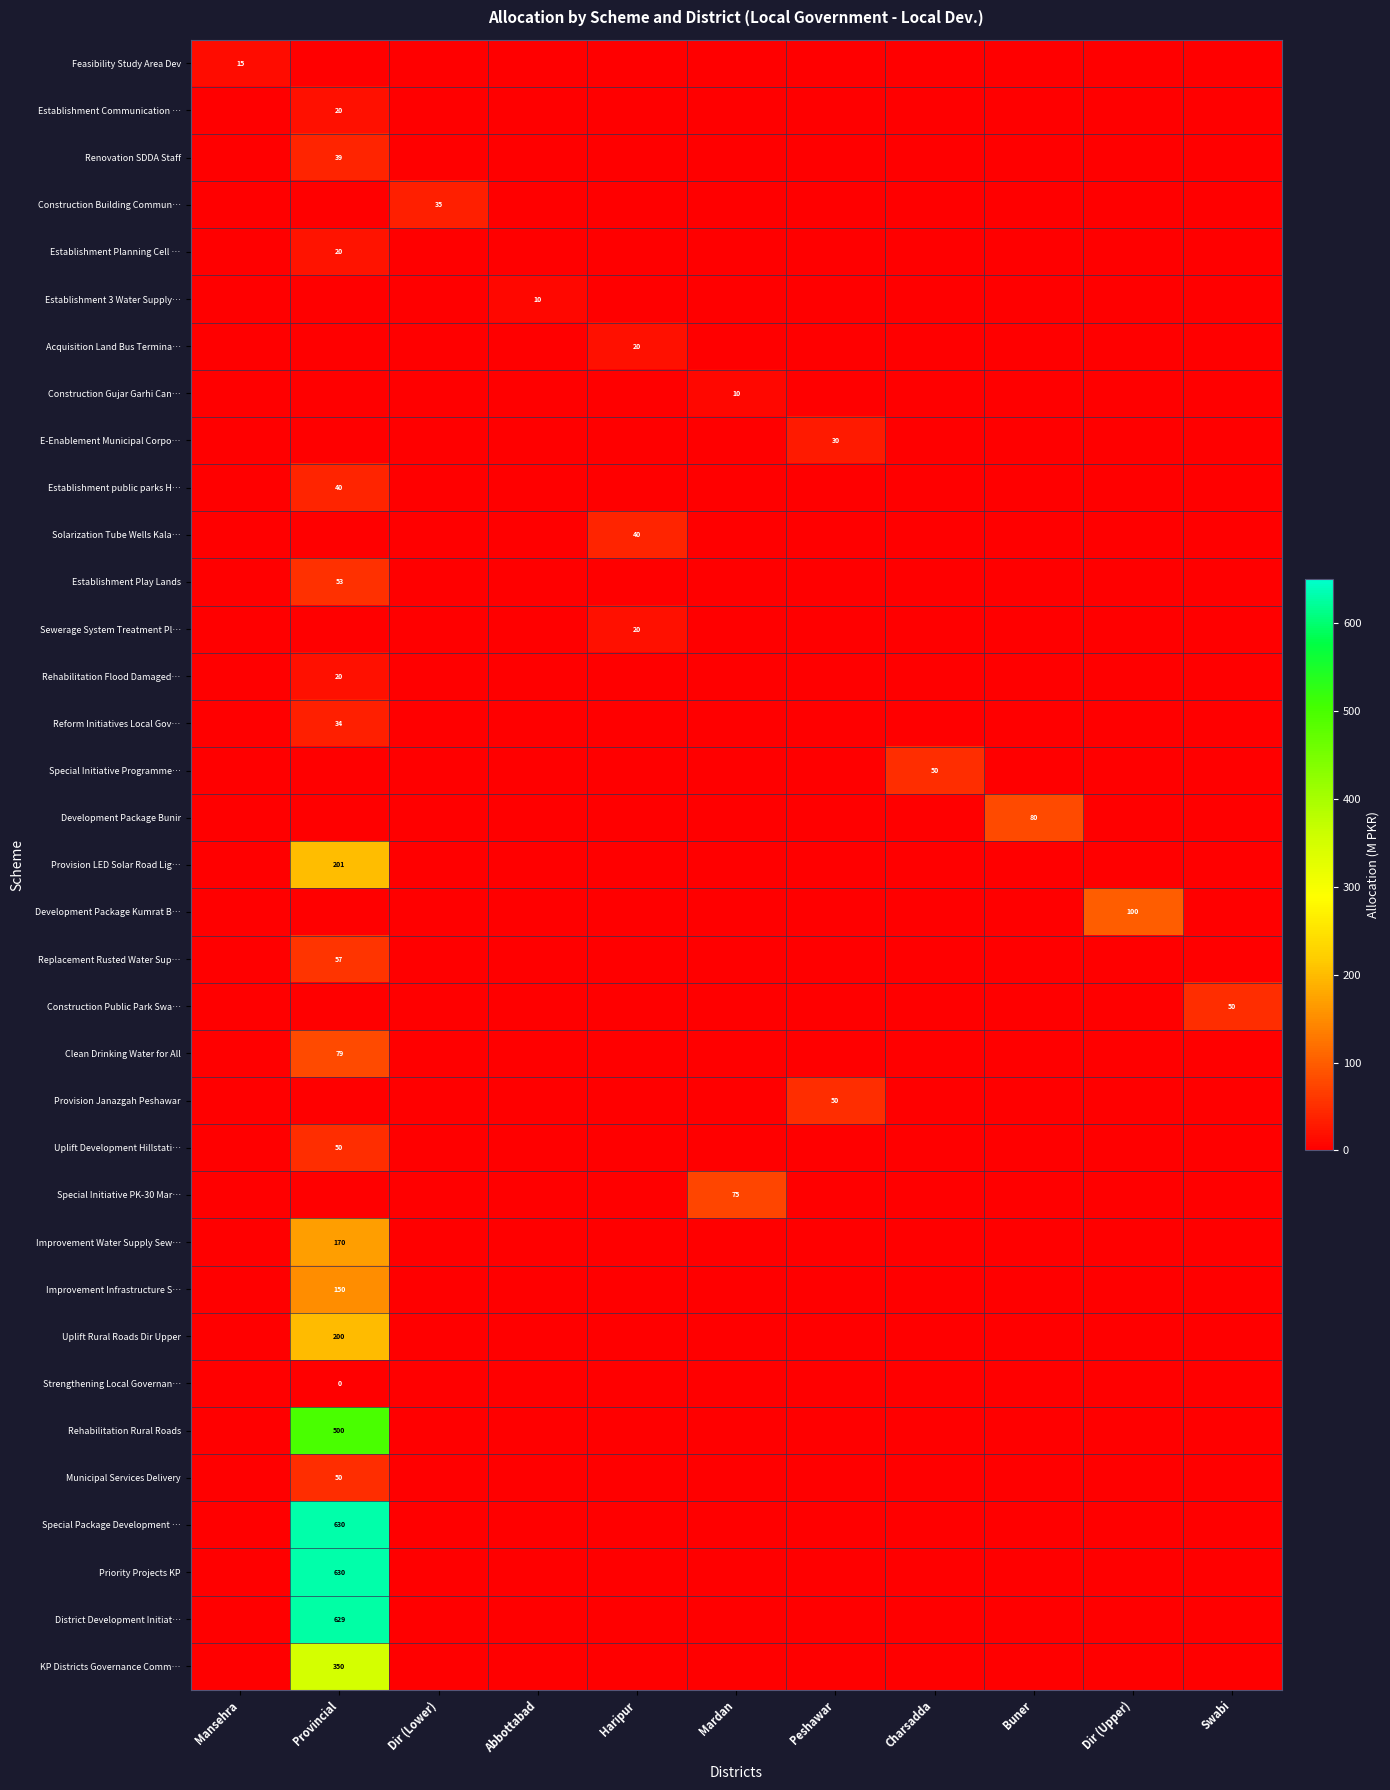

Which category has the lowest value in the Uplift Rural Roads Dir Upper series?

Mansehra